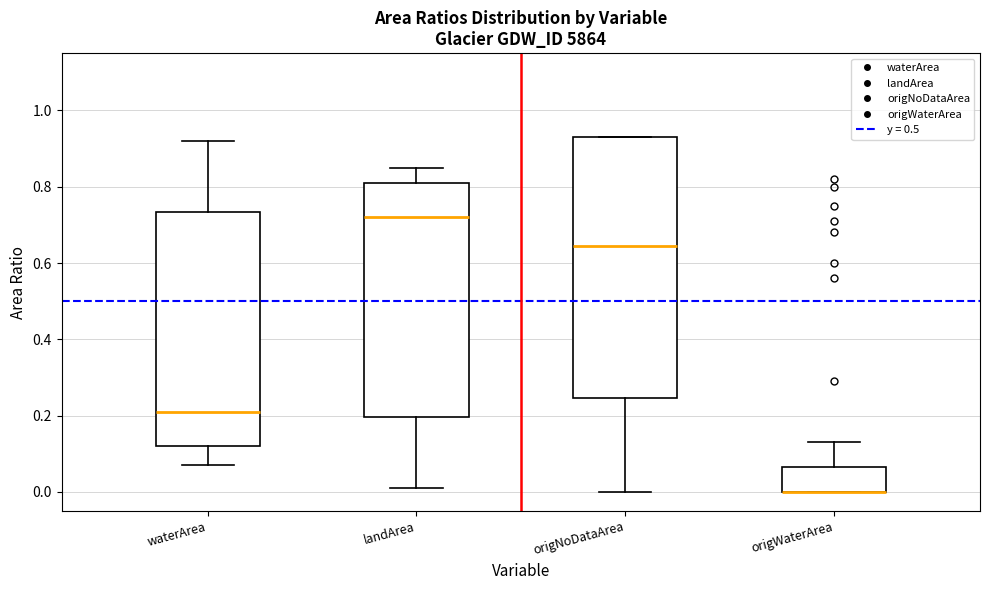

Reading left to right, transcribe this box plot: for each box, give where its median line is, the range the box spans, and where its two whiskers end, as read against the y-axis. The values are not printed on the chart, so give them approximately, as read against the axis.

waterArea: median 0.22, box 0.12 to 0.74, whiskers 0.08 to 0.92
landArea: median 0.72, box 0.20 to 0.82, whiskers 0.02 to 0.86
origNoDataArea: median 0.64, box 0.24 to 0.94, whiskers 0.00 to 0.94
origWaterArea: median 0.00 (drawn on the box's lower edge), box 0.00 to 0.06, whiskers 0.00 to 0.14